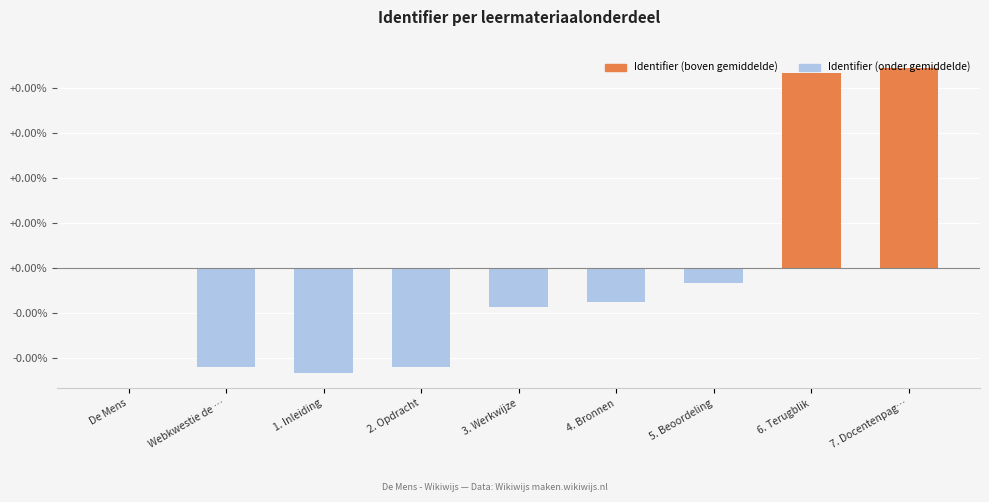

At which category does the chart reach its minimum across all series?

1. Inleiding